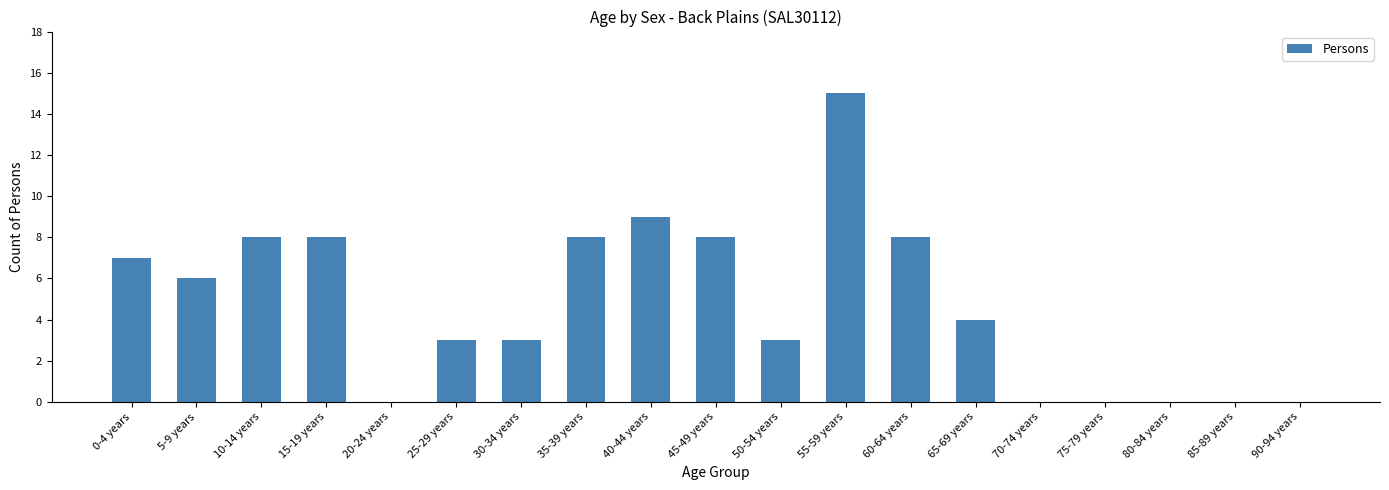

Where is the data nearest to the value 7?

0-4 years